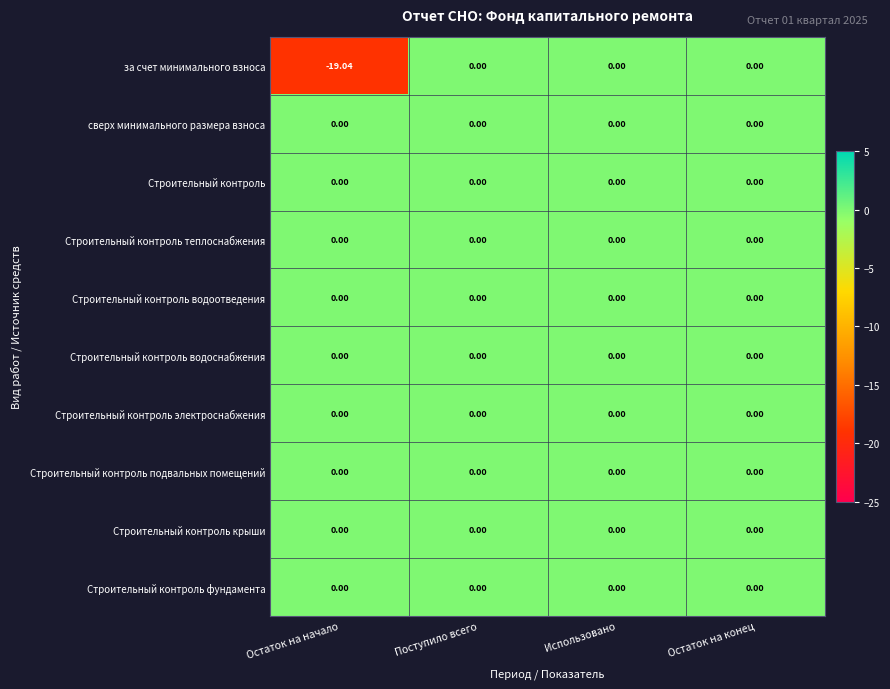

Which series has the largest range (max minus min)?

за счет минимального взноса